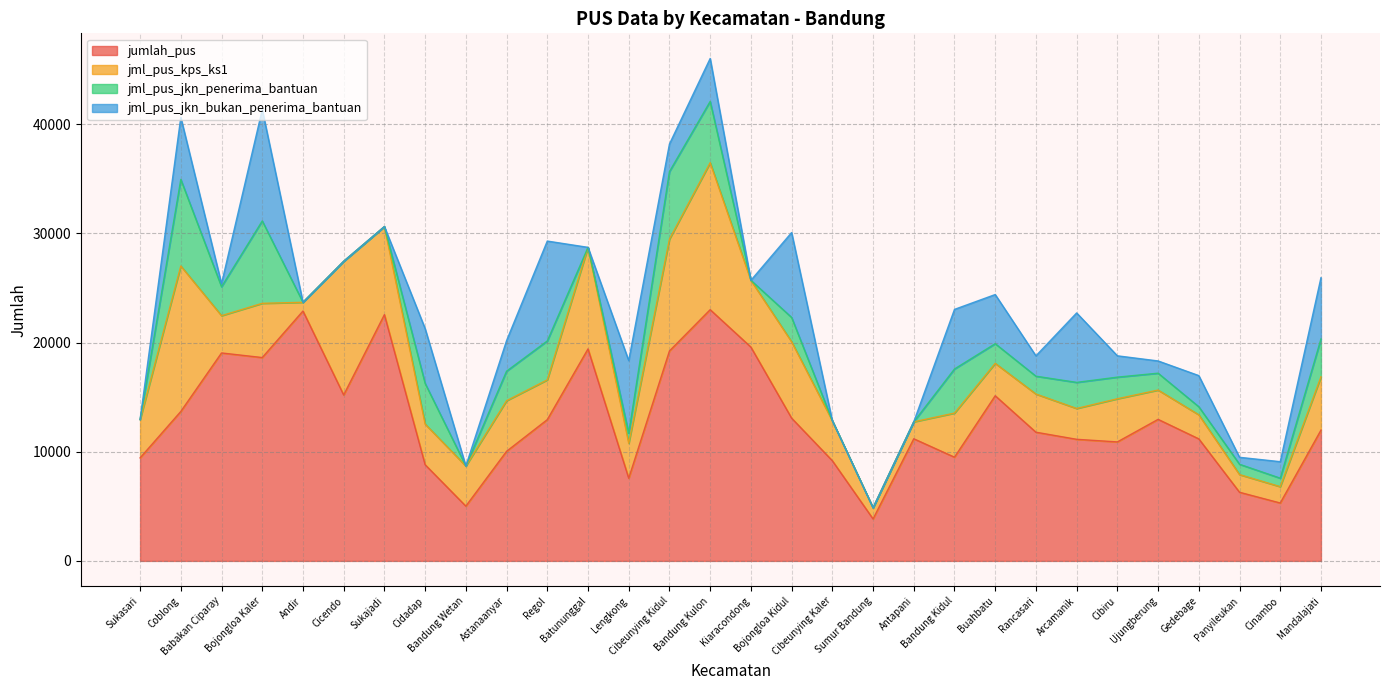

How many times do jml_pus_jkn_penerima_bantuan and jml_pus_jkn_bukan_penerima_bantuan cross each other?

6